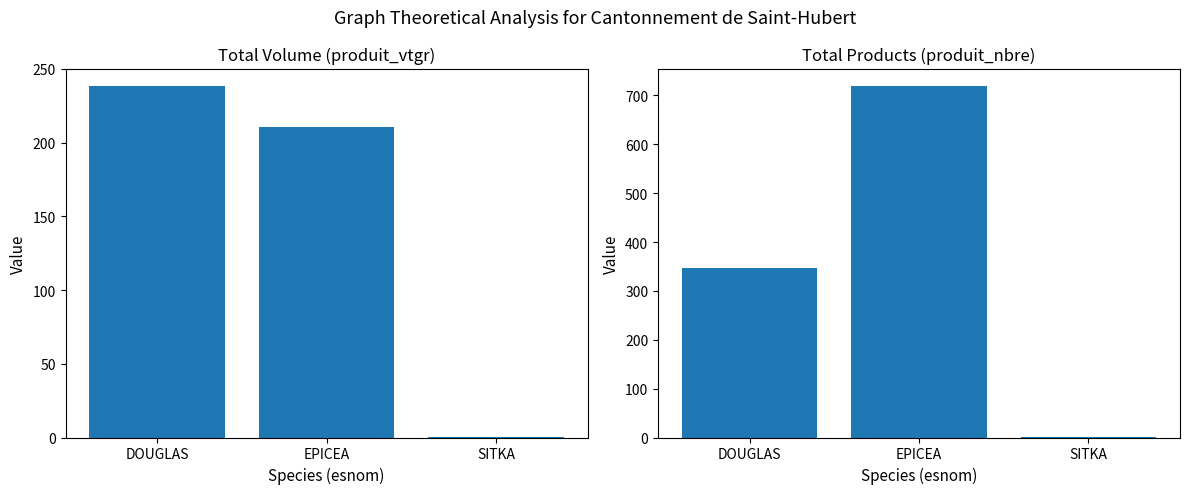

What is the total value across all series at DOUGLAS?

585.3